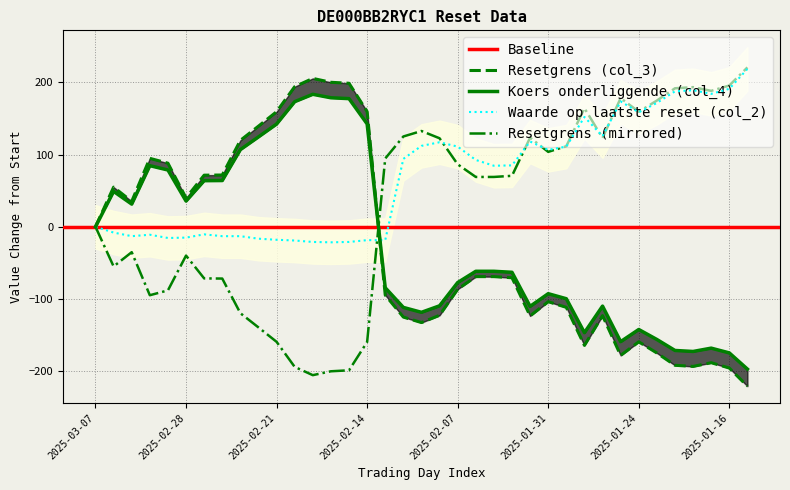

What is the difference between the maximum and minimum values in the Waarde op laatste reset (col_2) series?

240.0